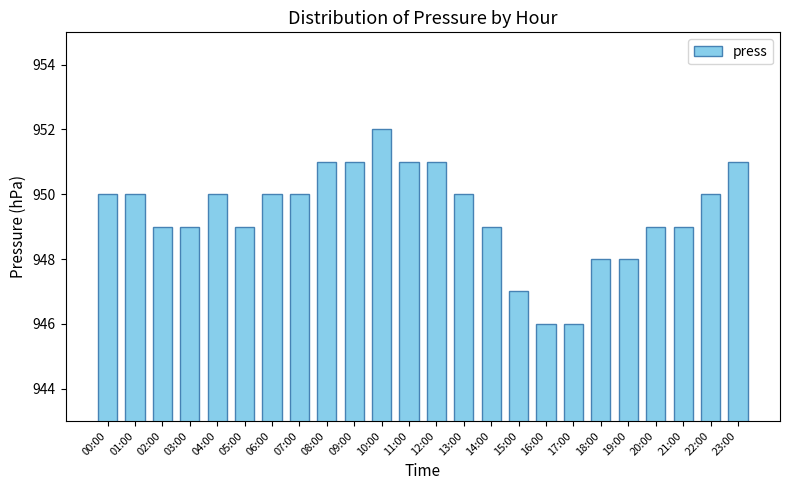

What is the label of the 5th bar from the left?

04:00